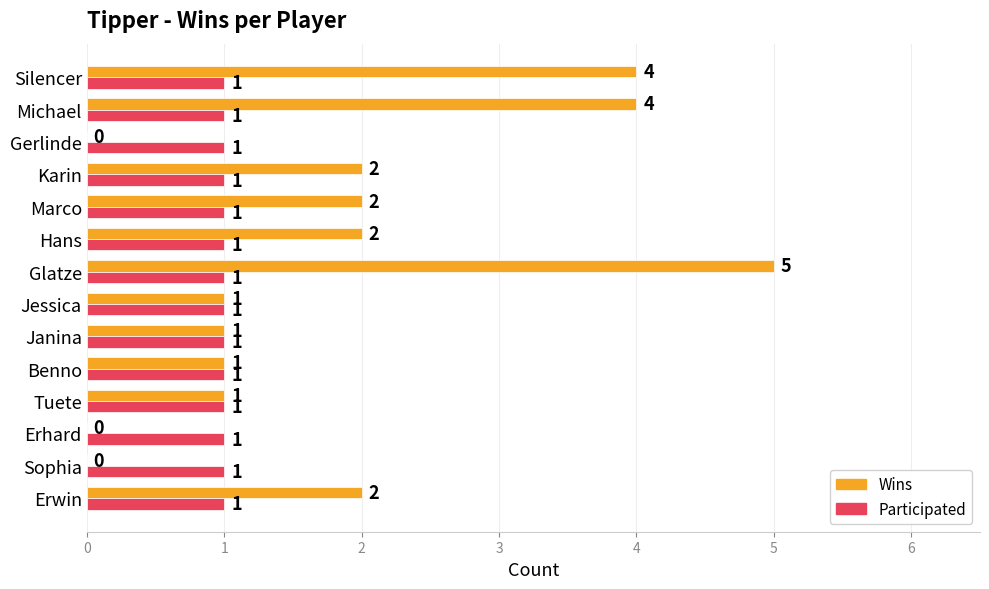

Which series has the largest total across all categories?

Wins